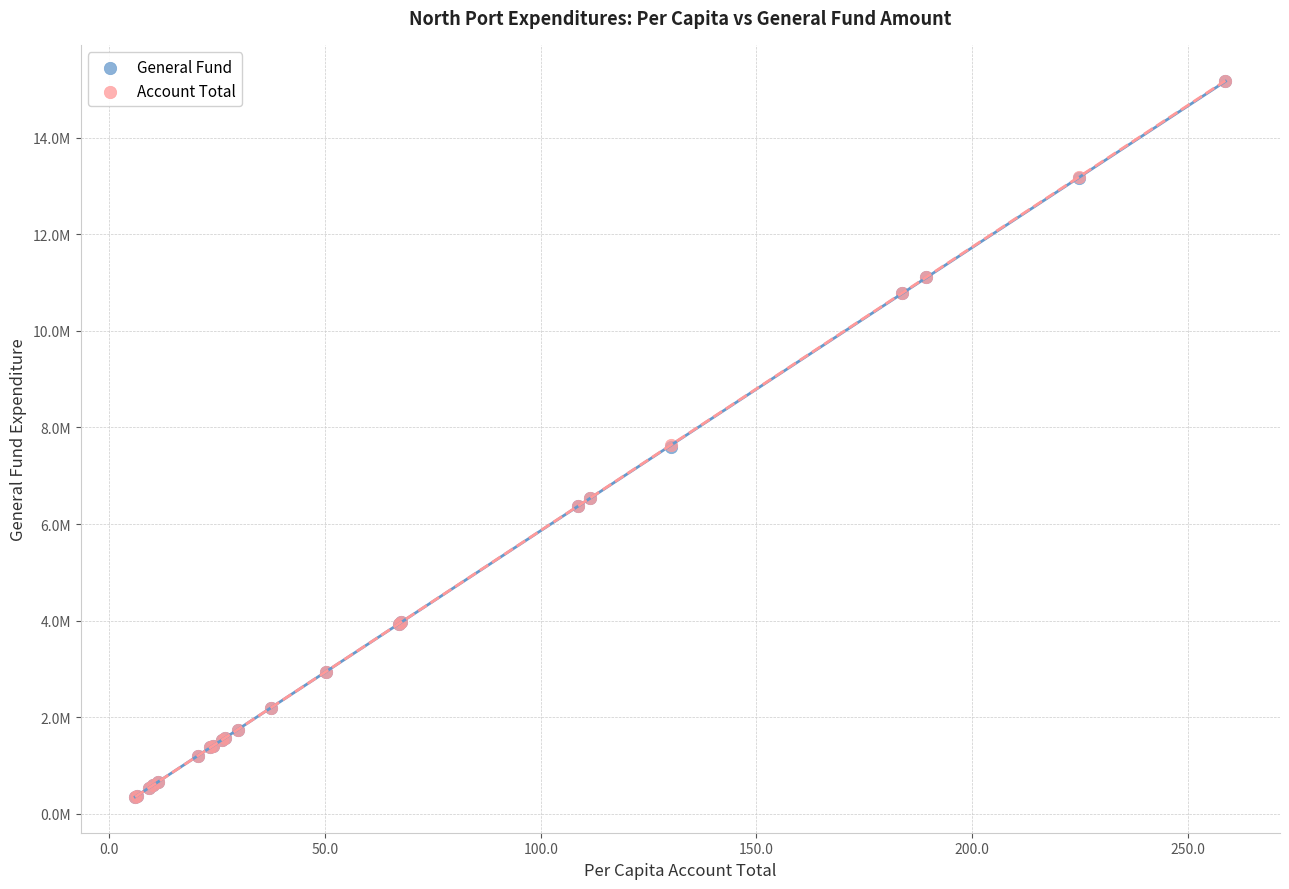

What are all the series names shown in the legend?

General Fund, Account Total